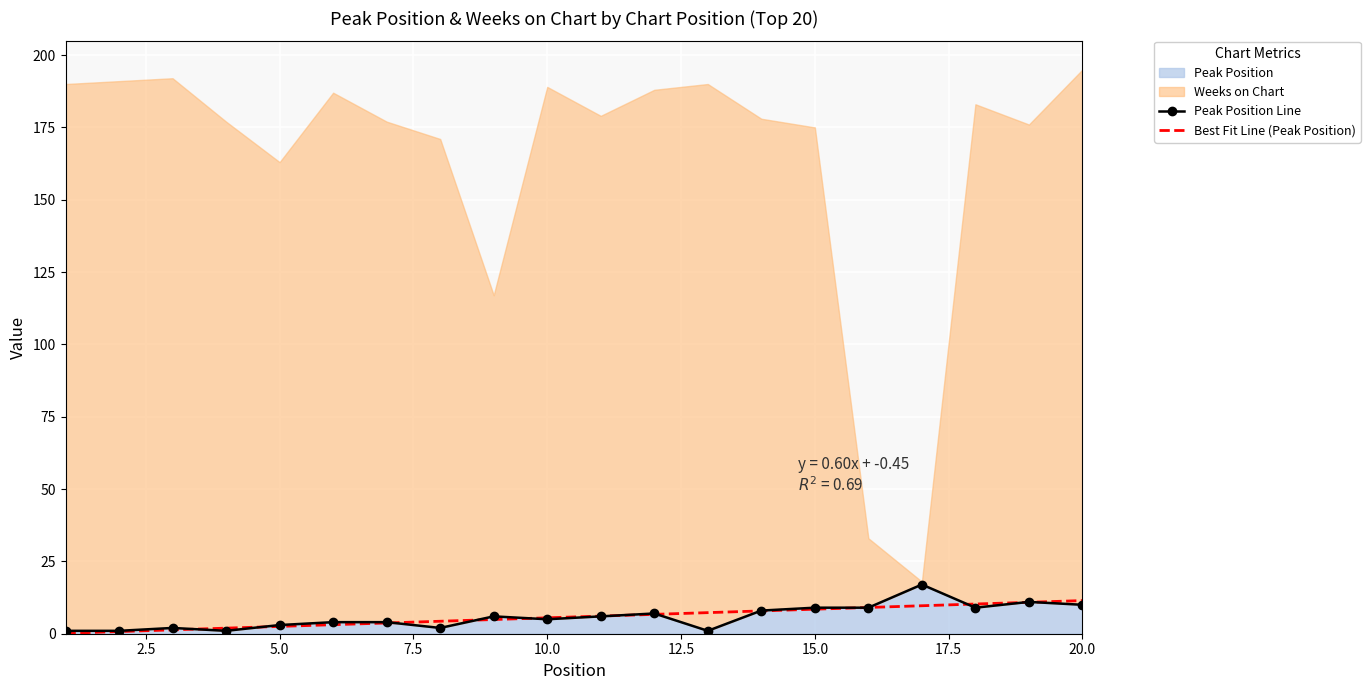

How many points are lower than both their immediate neighbors (excluding endpoints)?

5